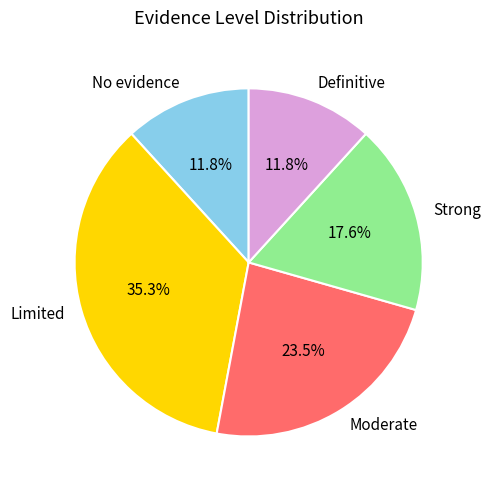

To the nearest percent, what is the difference between the largest and smallest slice percentages?

24%